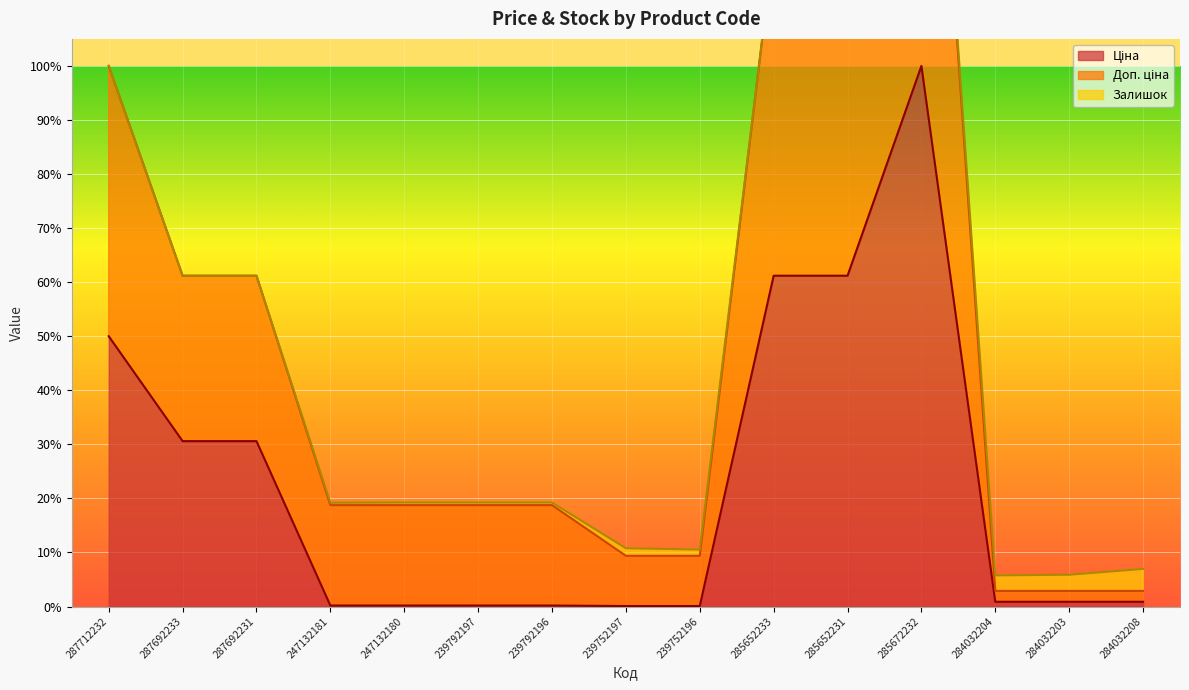

What is the sum of all Ціна values?

3.4